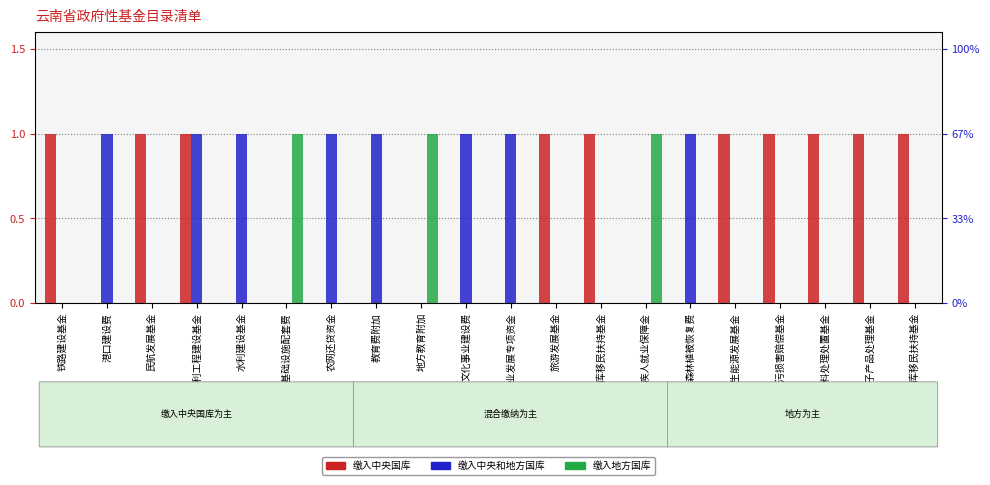

Which series has the largest range (max minus min)?

缴入中央国库